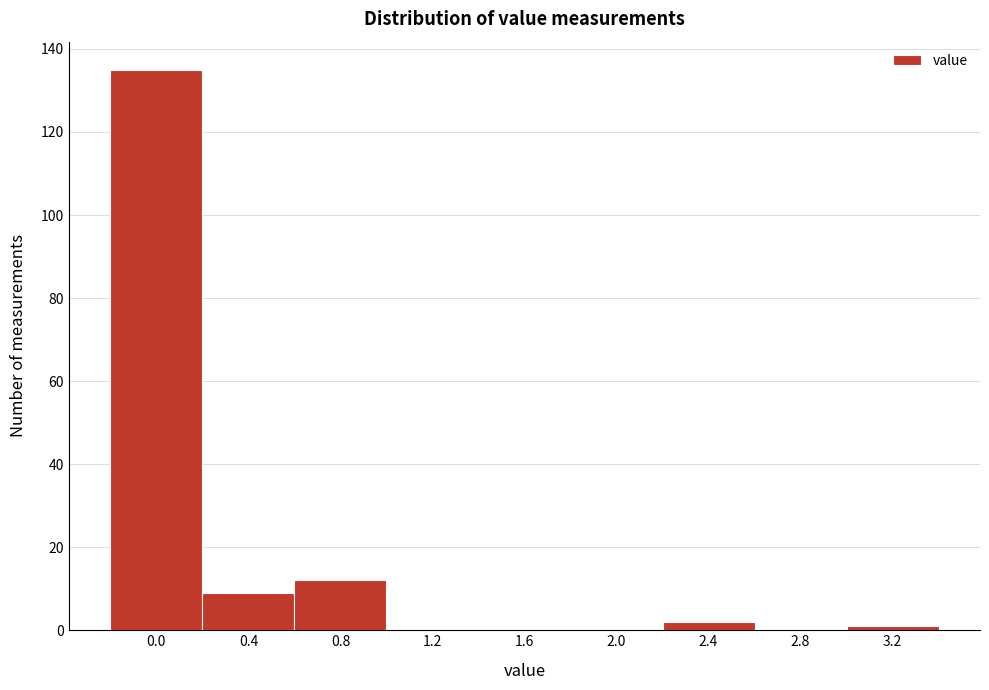

Reading left to right, transcribe all the data shown in this chart.

0.0=135	0.4=9	0.8=12	1.2=0	1.6=0	2.0=0	2.4=2	2.8=0	3.2=1